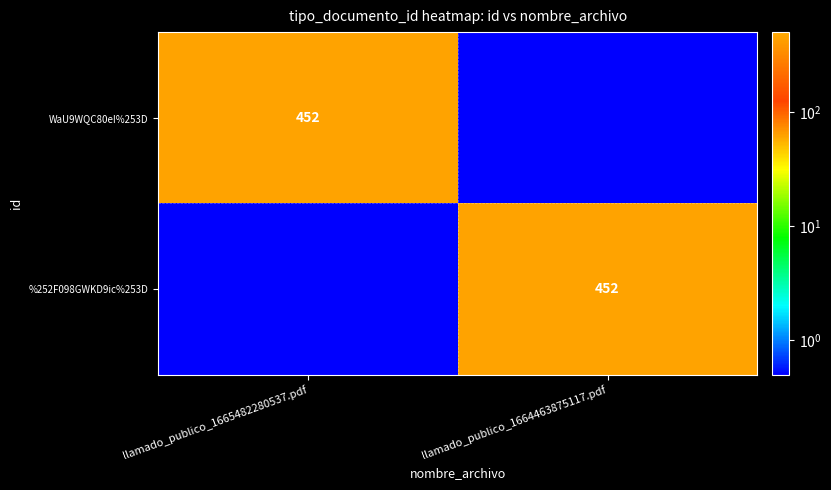

The WaU9WQC80eI%253D series shows 452.0 at llamado_publico_1665482280537.pdf. True or false?

True